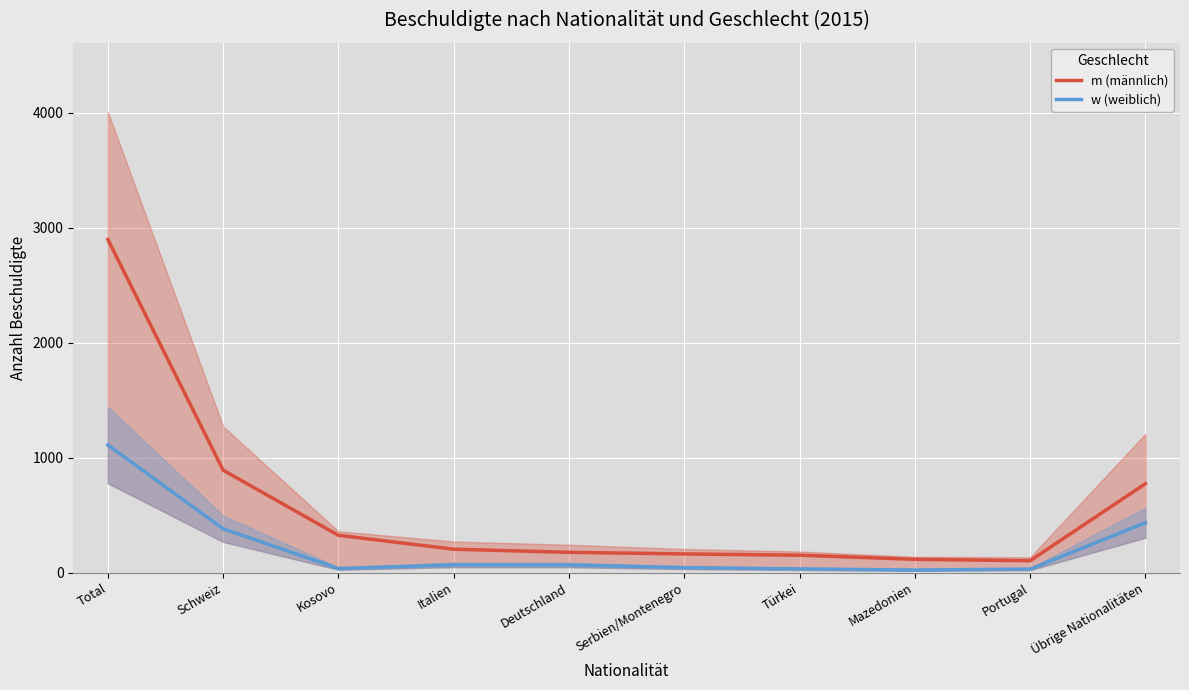

True or false: m (männlich) and w (weiblich) intersect in this chart.

False